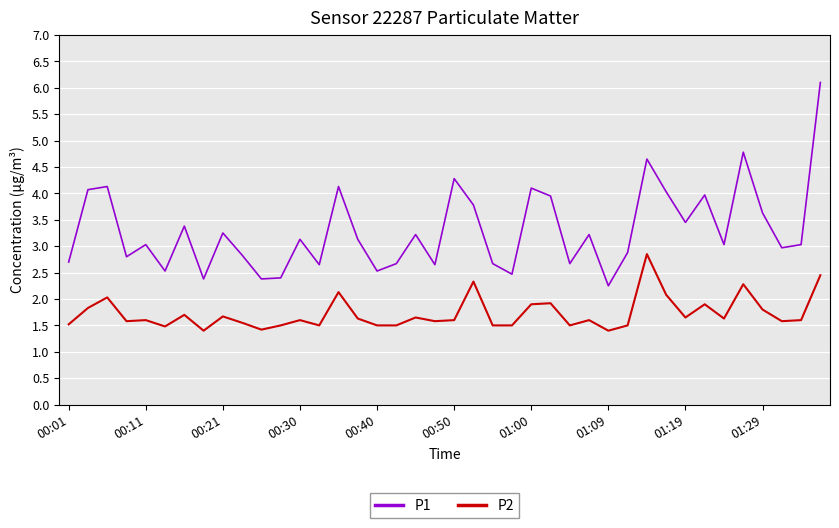

True or false: P2 and P1 intersect in this chart.

False